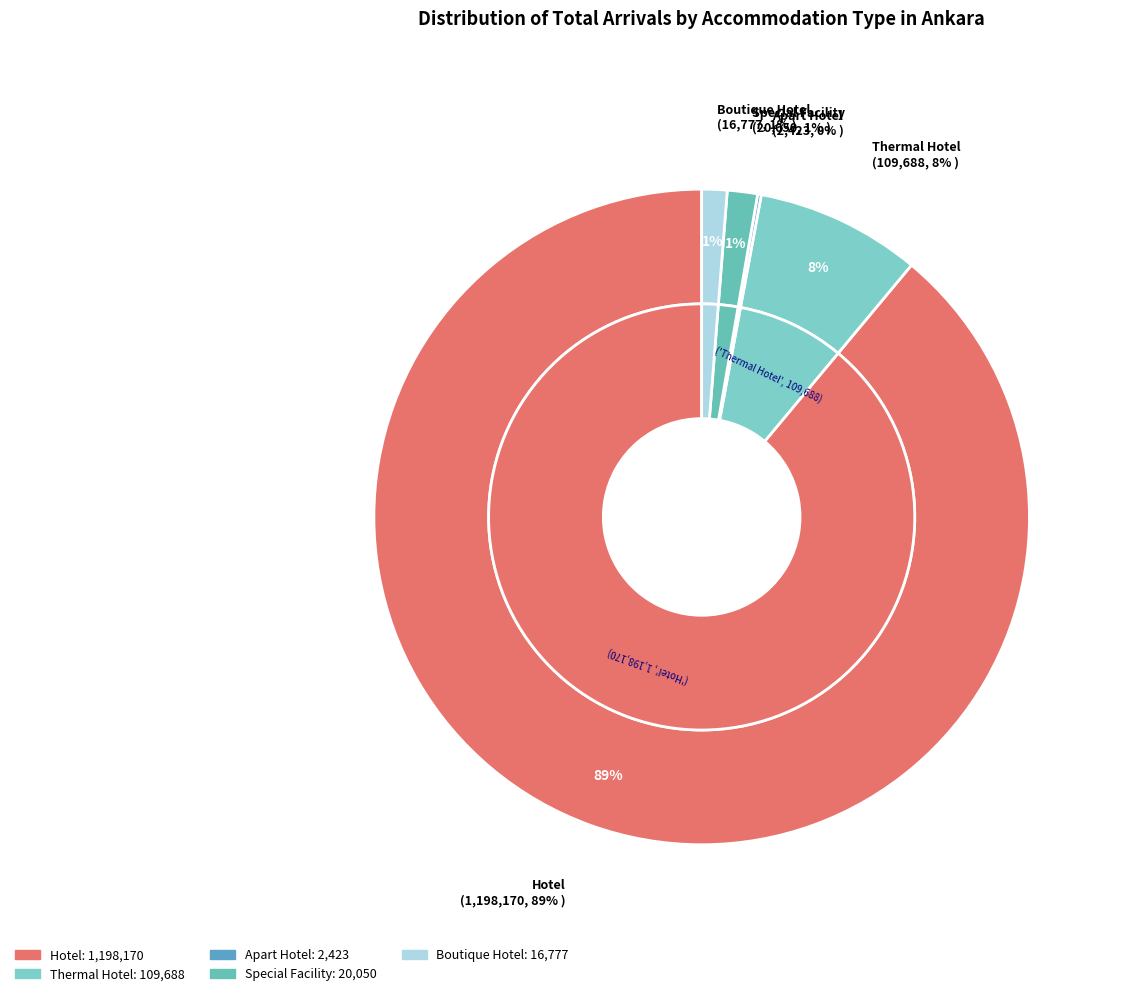

What is the smallest slice in the pie chart?

Apart Hotel